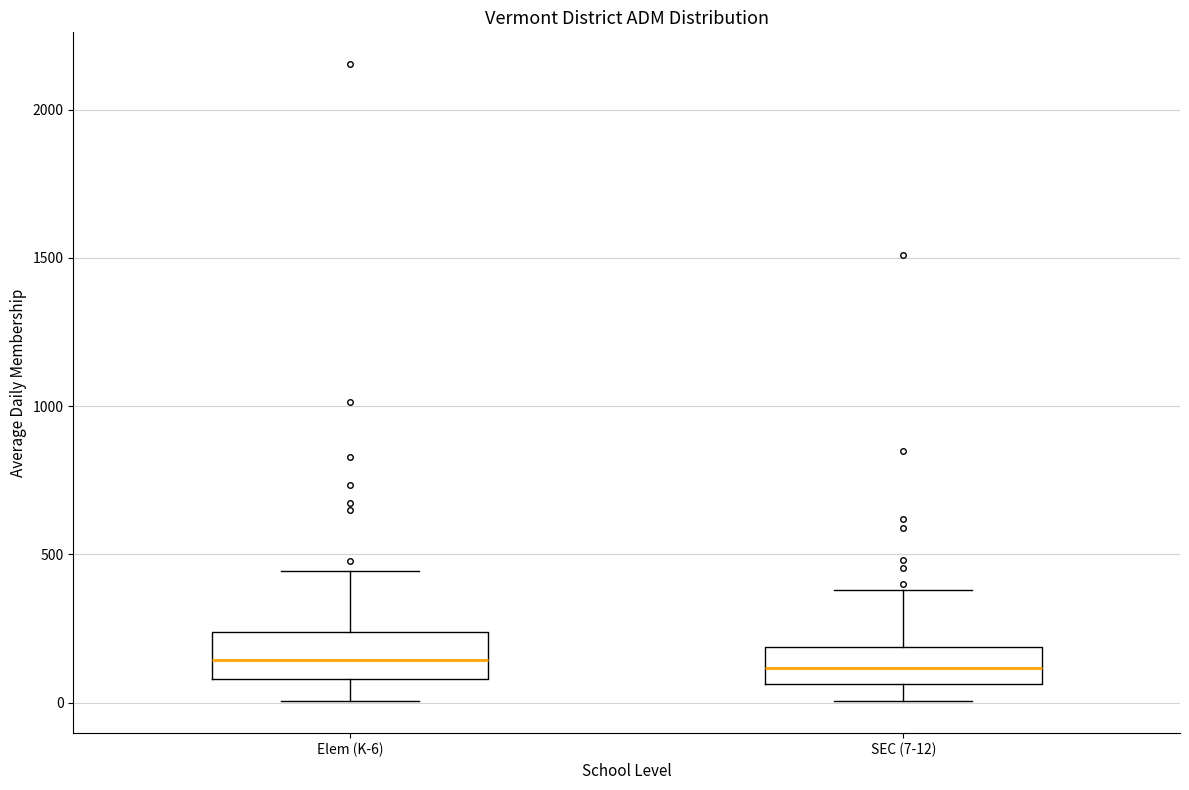

Where does the median line of the box for SEC (7-12) sit on the y-axis? The values are not printed on the chart, so give them approximately, as read against the axis.

100